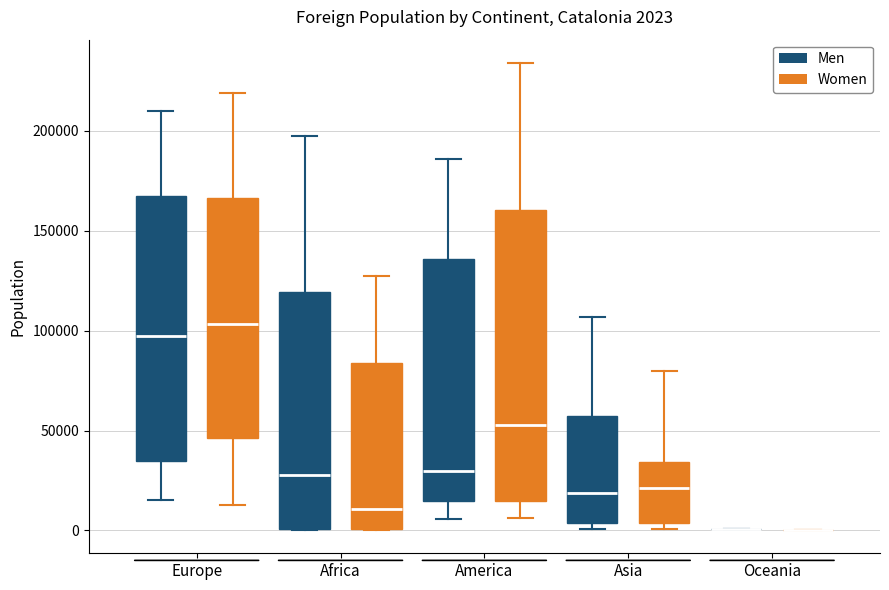

Comparing the boxes themselves (not the whiskers), which one is the tallest?

America (Women)